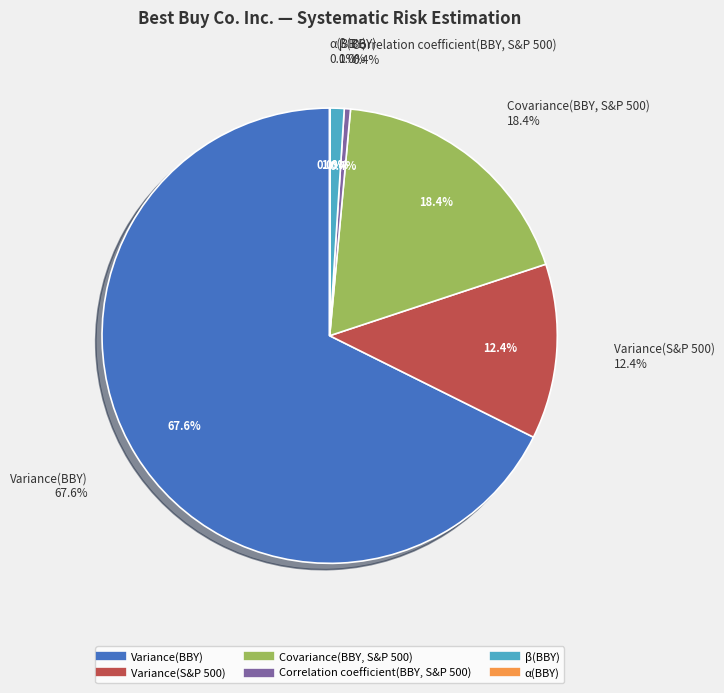

To the nearest percent, what is the average slice percentage?

17%